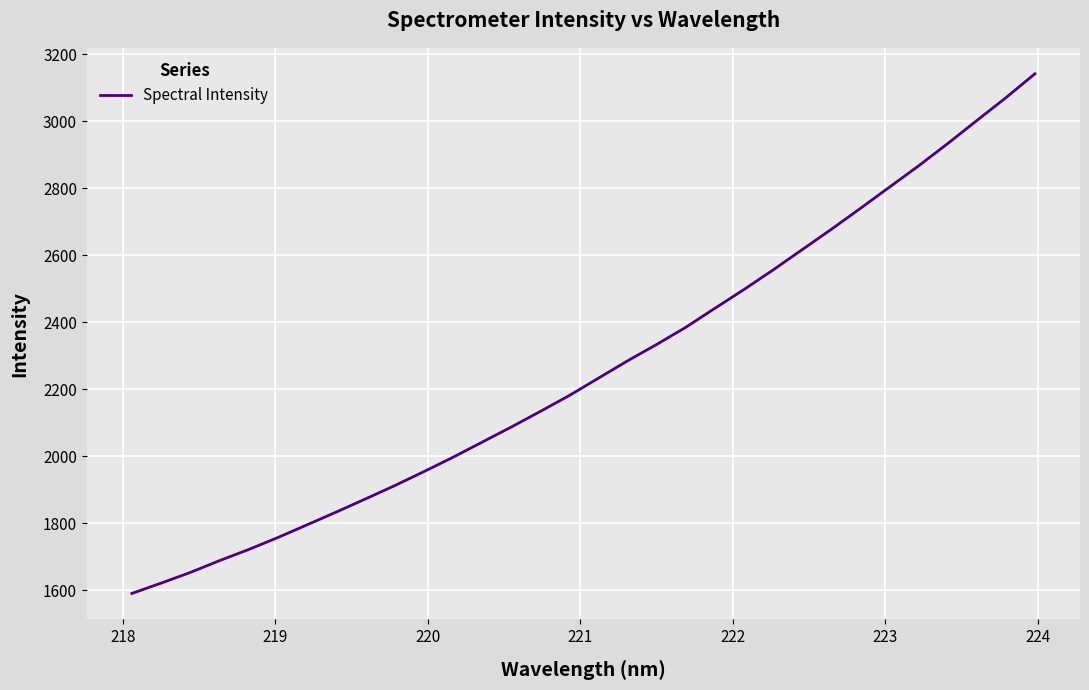

What is the smallest value displayed?

1590.5